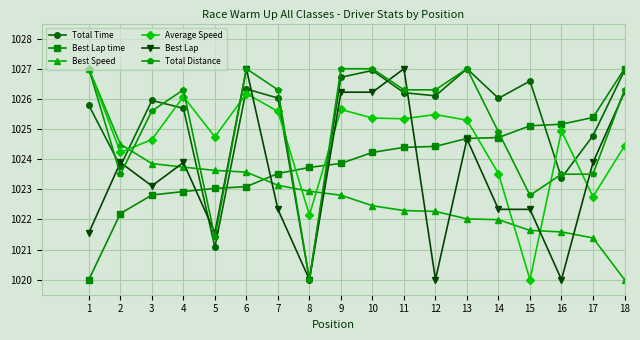

In Total Time, how many points are higher than both neighbors (excluding endpoints)?

5